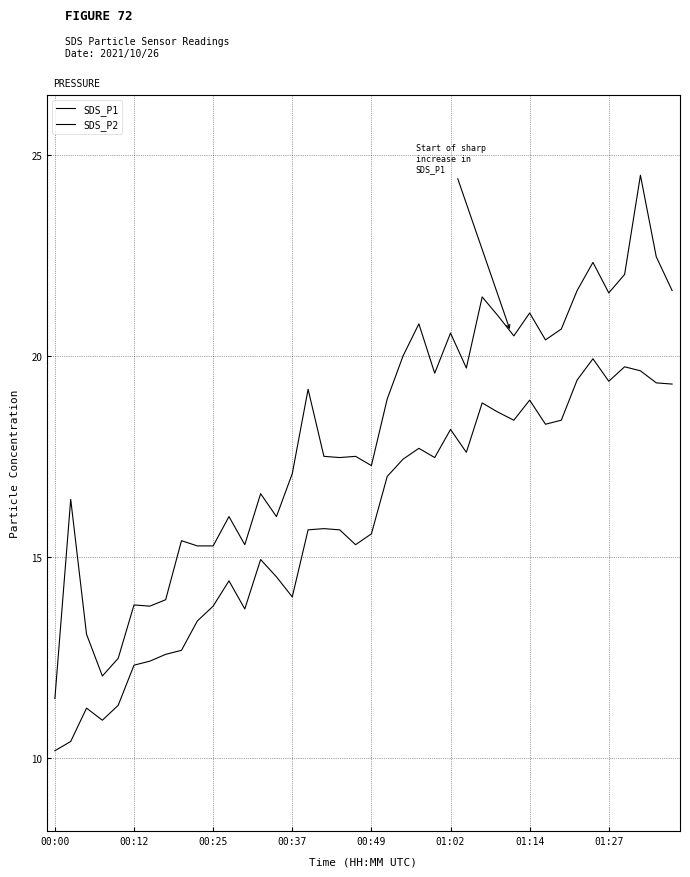

List the series in order of their overall mean, highest first.

SDS_P1, SDS_P2